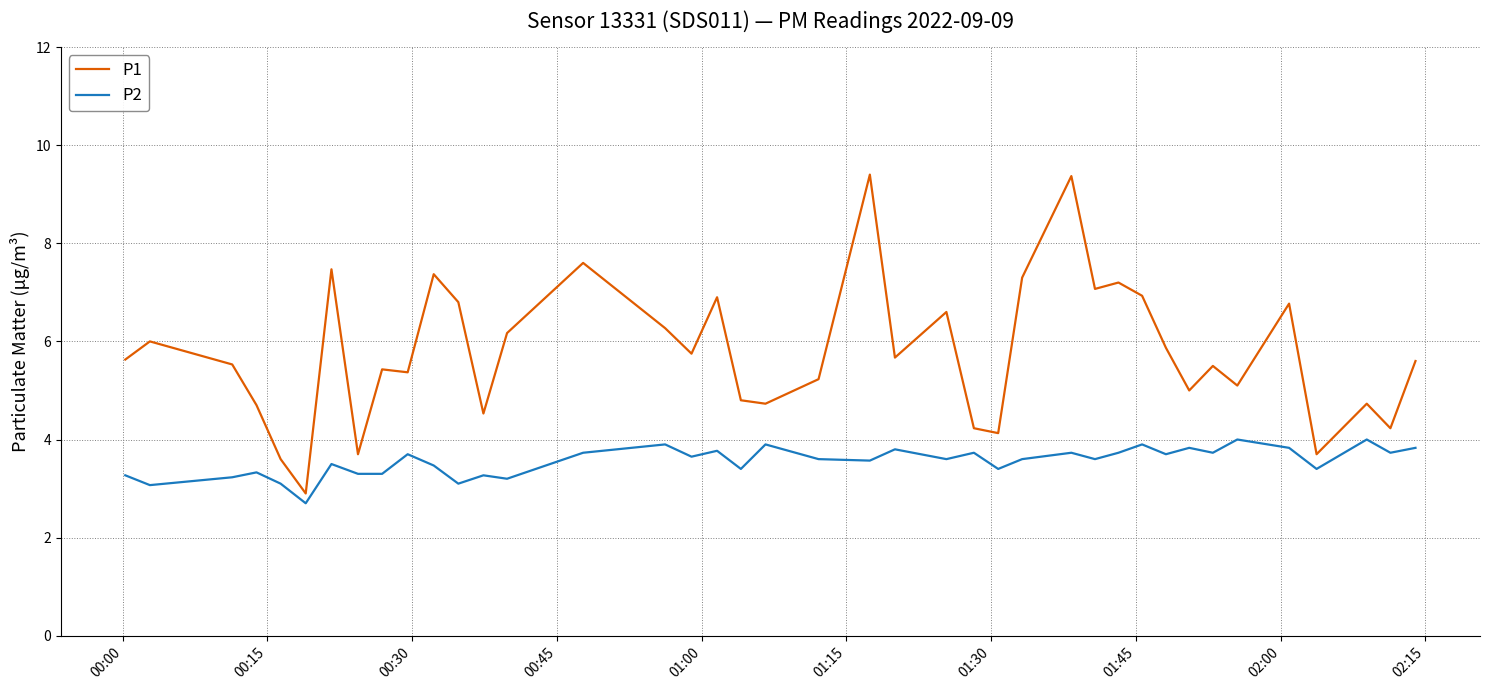

What is the minimum value shown in the chart?

2.7